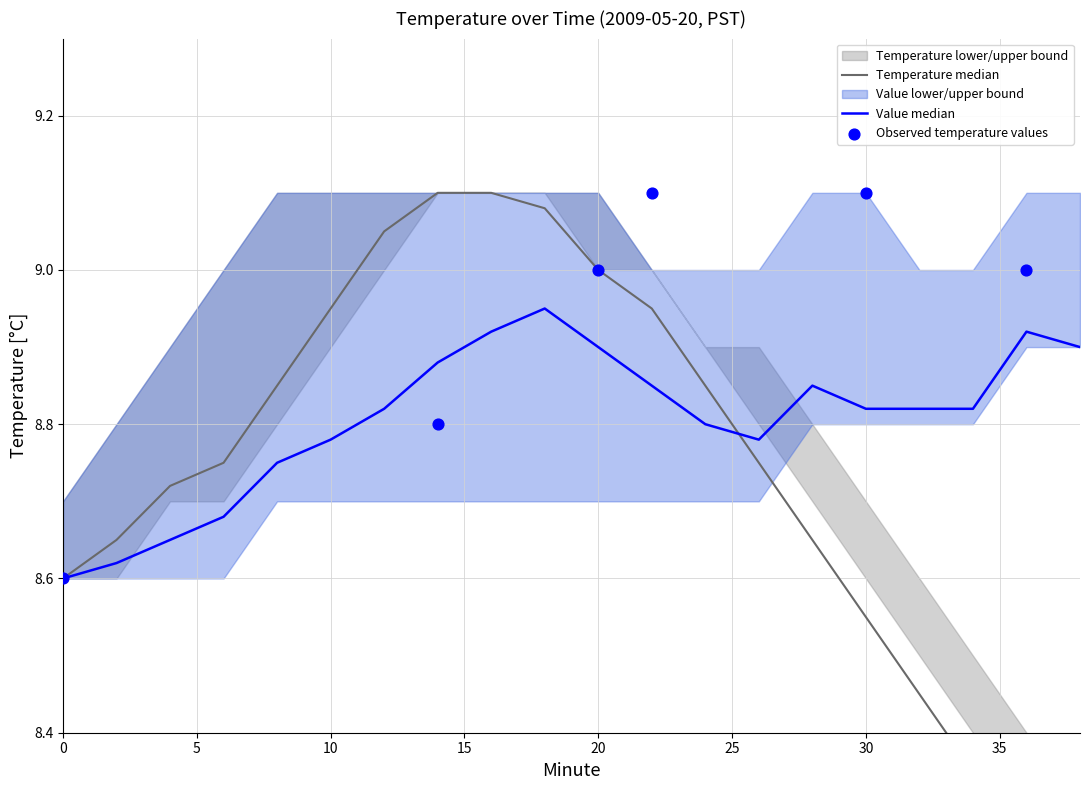

What is the total value across all series at 12?

53.8